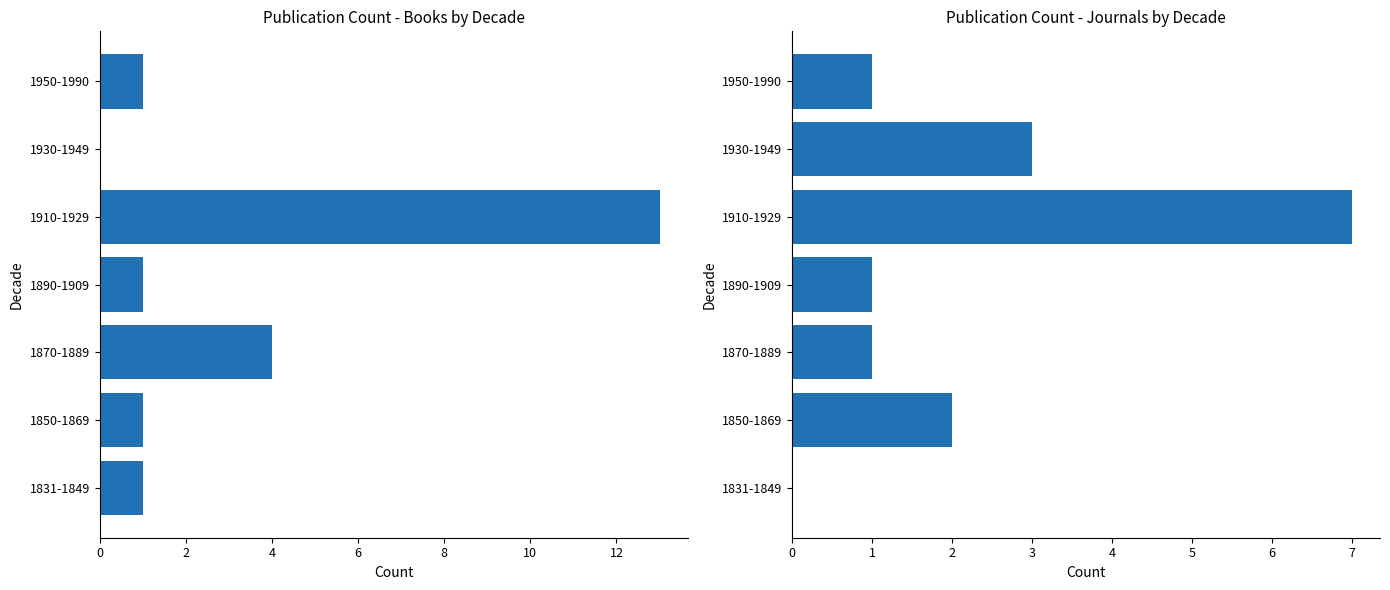

Reading left to right, what are all the values shown in this chart?

Book: 1	1	4	1	13	0	1
Journal: 0	2	1	1	7	3	1